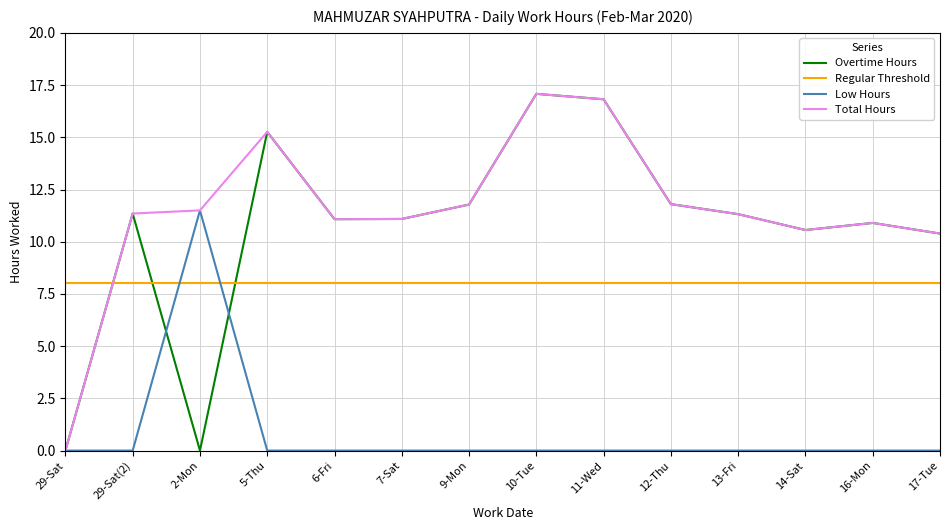

Is it true that Overtime Hours equals 9.4 at 29-Sat?

False